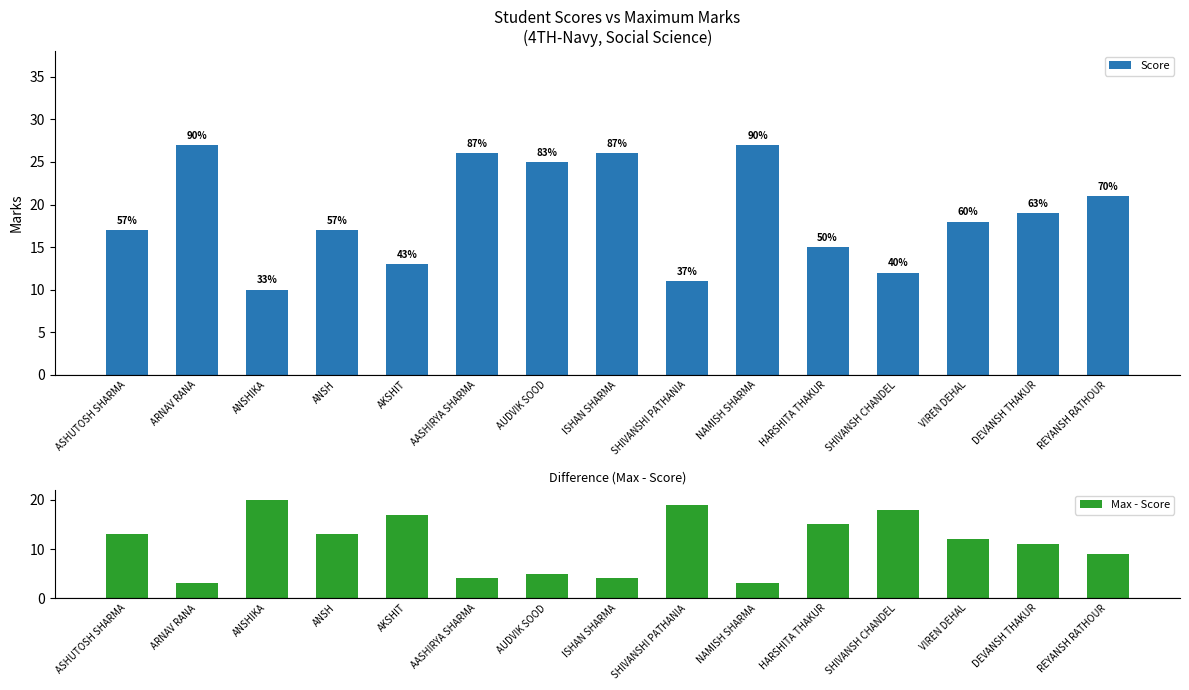

Which category has the lowest value in the Max - Score series?

ARNAV RANA